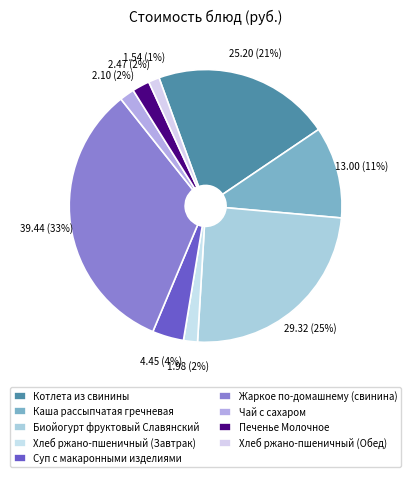

What is the ratio of the value at Хлеб ржано-пшеничный (Завтрак) to the value at Печенье Молочное?

0.8